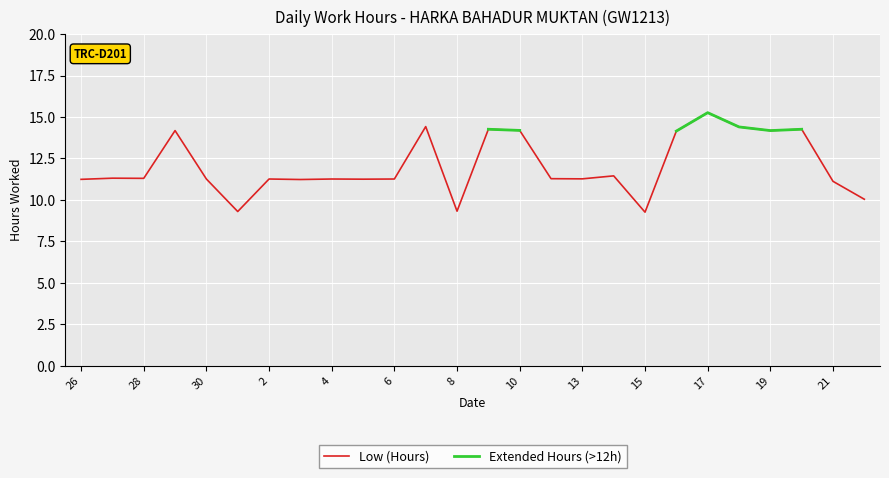

Is it true that Low (Hours) equals 15.5 at 26?

False